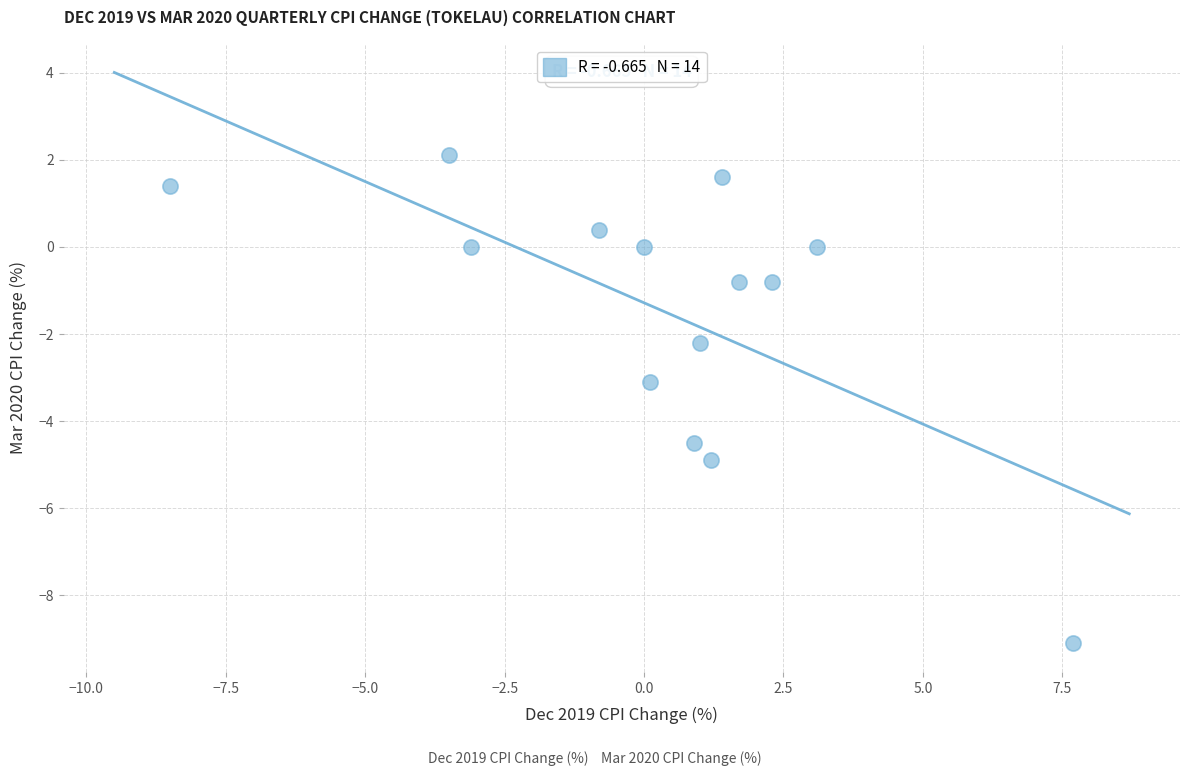

List the coordinates of all points as (X, Y) pairs, reading left to right.

(-8.5, 1.4)  (-3.5, 2.1)  (-3.1, 0.0)  (-0.8, 0.4)  (0.0, 0.0)  (0.1, -3.1)  (0.9, -4.5)  (1.0, -2.2)  (1.2, -4.9)  (1.4, 1.6)  (1.7, -0.8)  (2.3, -0.8)  (3.1, 0.0)  (7.7, -9.1)